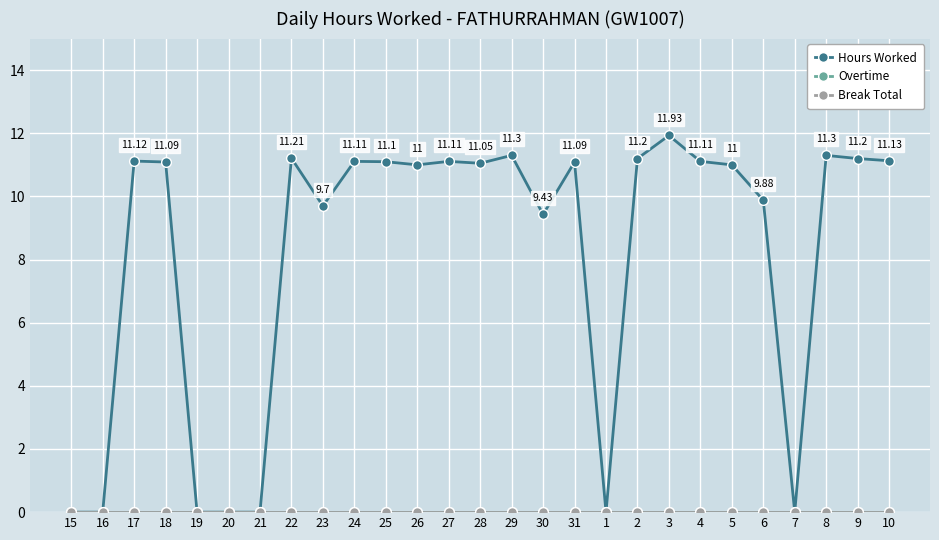

In Hours Worked, how many points are lower than both neighbors (excluding endpoints)?

6